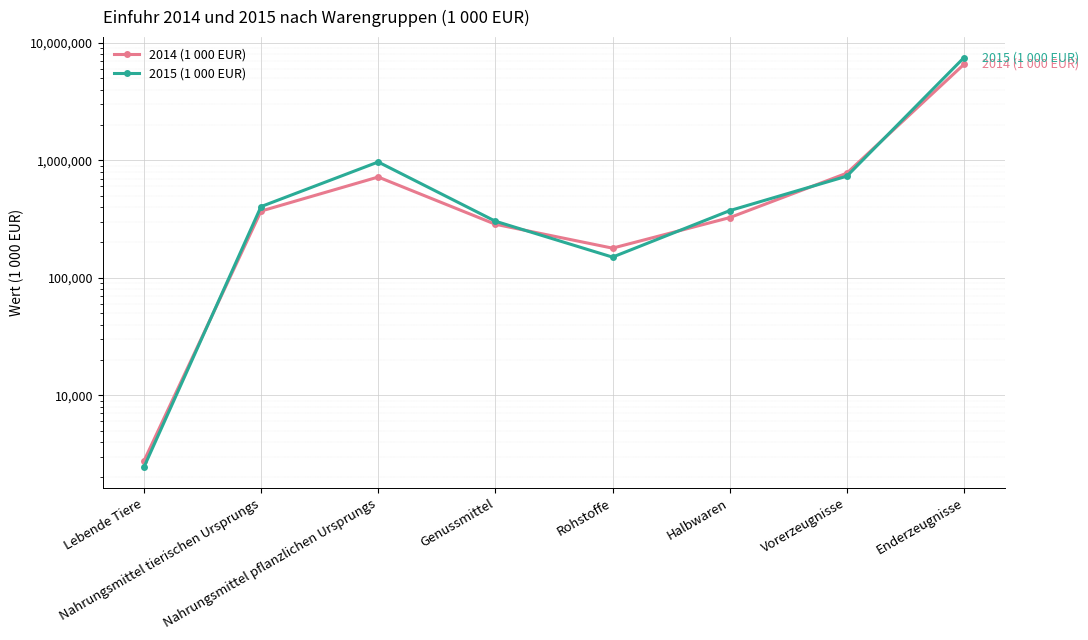

At how many categories does at least one series exceed 779139?

2